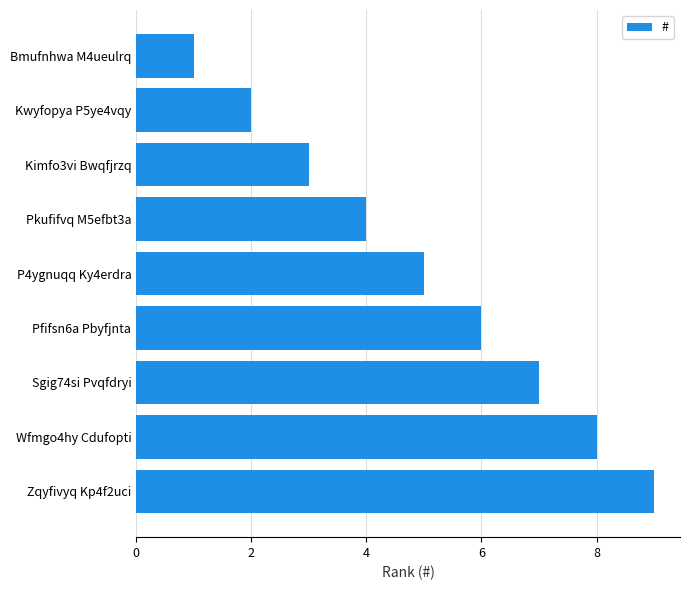

The value at Zqyfivyq Kp4f2uci is 13. True or false?

False